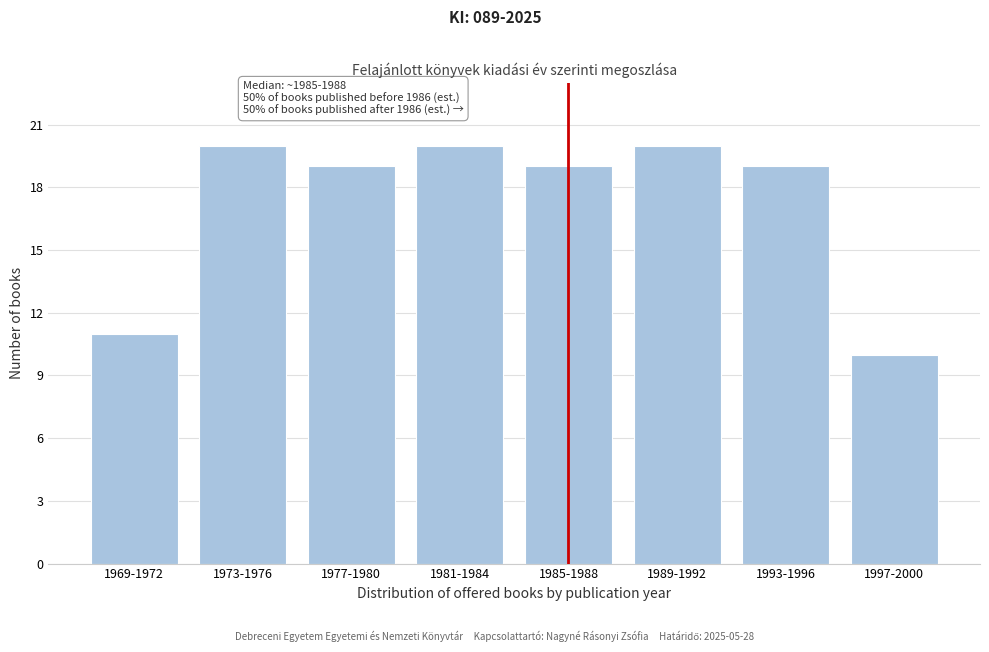

Reading left to right, extract all data points from this chart.

11	20	19	20	19	20	19	10